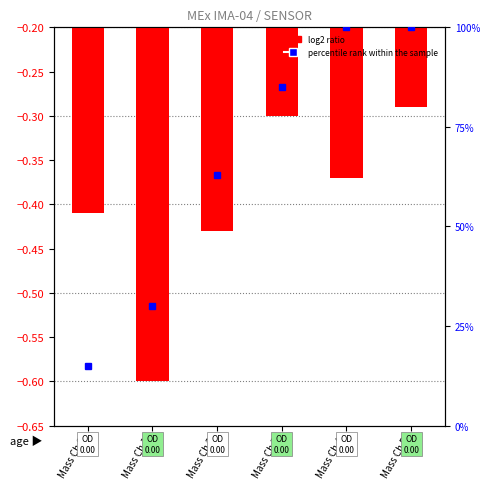

What is the sum of the log2 ratio values at Mass Ch 2 and Mass Ch 3?

-0.7